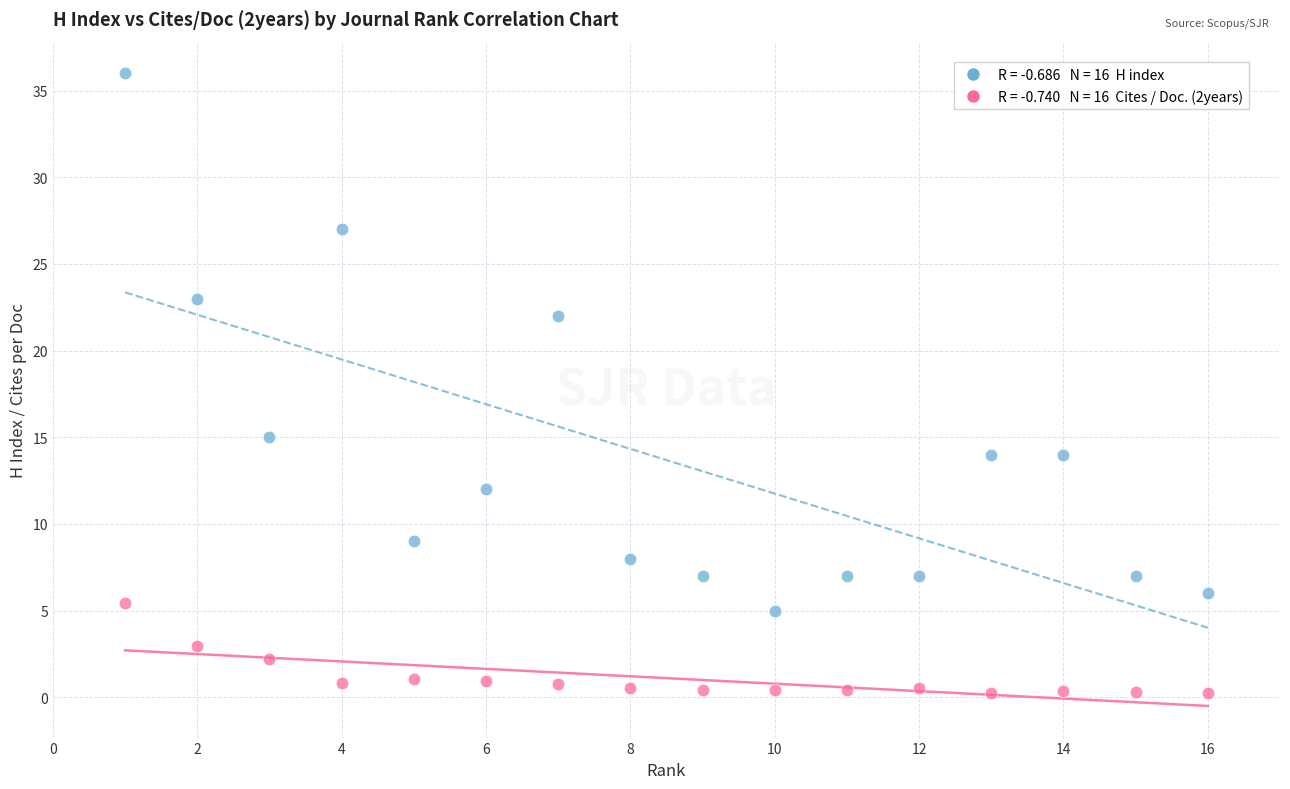

Across all series, what Y value is closest to 18?

15.0